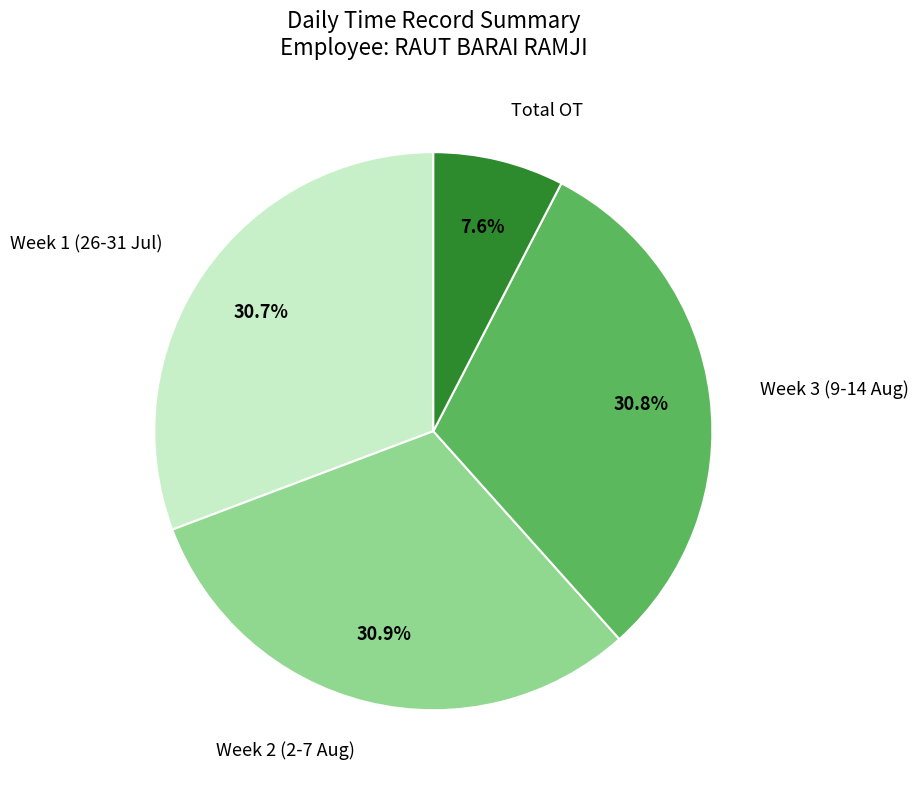

Between Total OT and Week 2 (2-7 Aug), which is larger?

Week 2 (2-7 Aug)